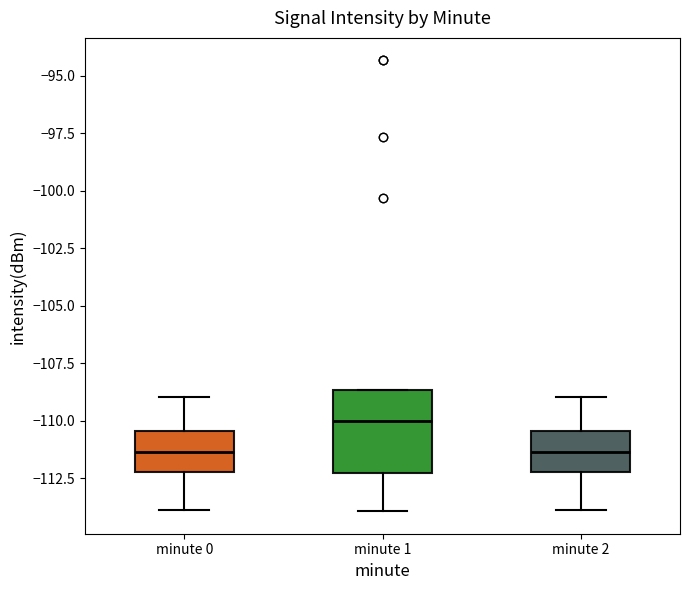

Reading left to right, read every box against the y-axis: the position of its median line, the range the box covers, and the ends of its whiskers. The values are not printed on the chart, so give them approximately, as read against the axis.

minute 0: median -111.5, box -112.0 to -110.5, whiskers -114.0 to -109.0
minute 1: median -110.0, box -112.5 to -108.5, whiskers -114.0 to -108.5
minute 2: median -111.5, box -112.0 to -110.5, whiskers -114.0 to -109.0